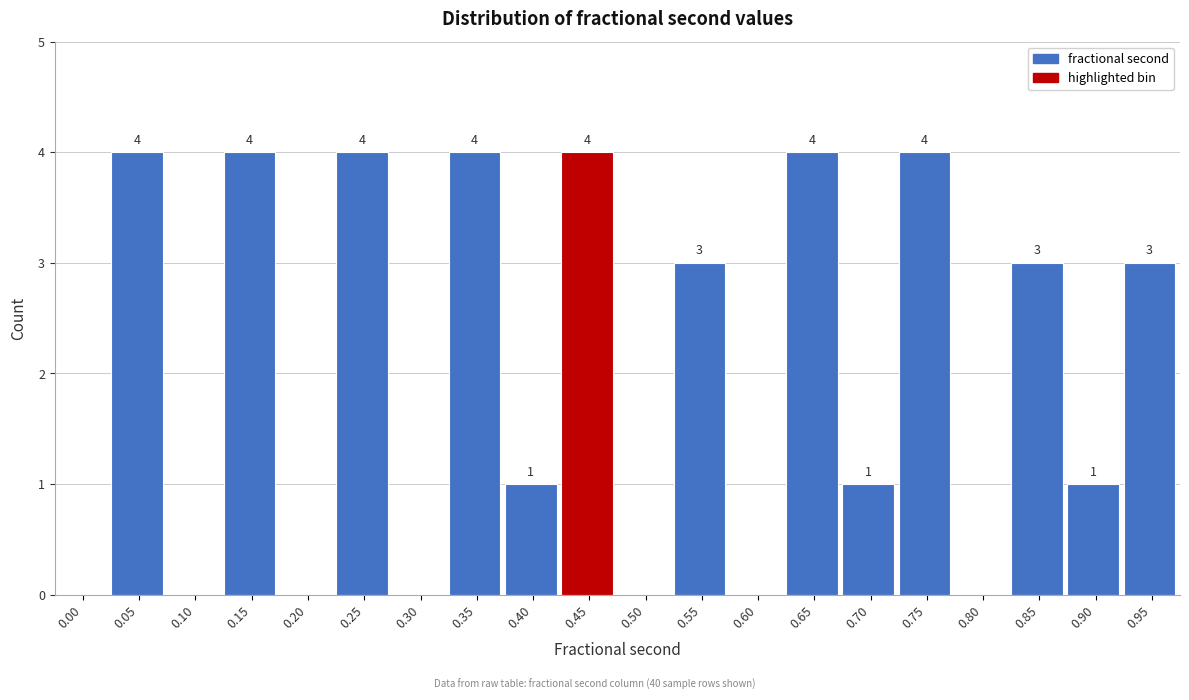

Reading left to right, list all the values displayed in this chart.

0.00=0	0.05=4	0.10=0	0.15=4	0.20=0	0.25=4	0.30=0	0.35=4	0.40=1	0.45=4	0.50=0	0.55=3	0.60=0	0.65=4	0.70=1	0.75=4	0.80=0	0.85=3	0.90=1	0.95=3